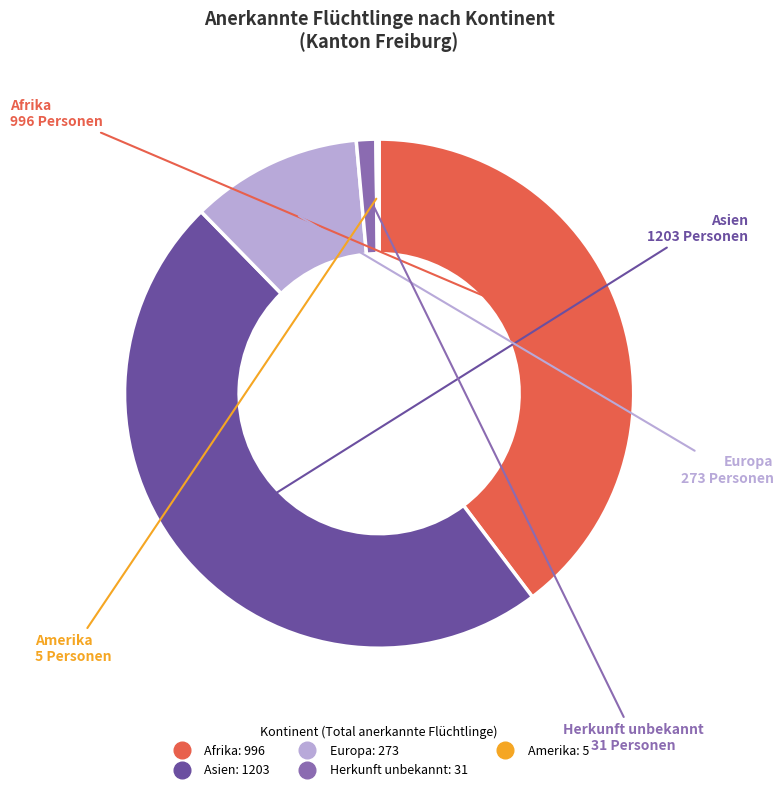

Does any single category account for the majority?

No